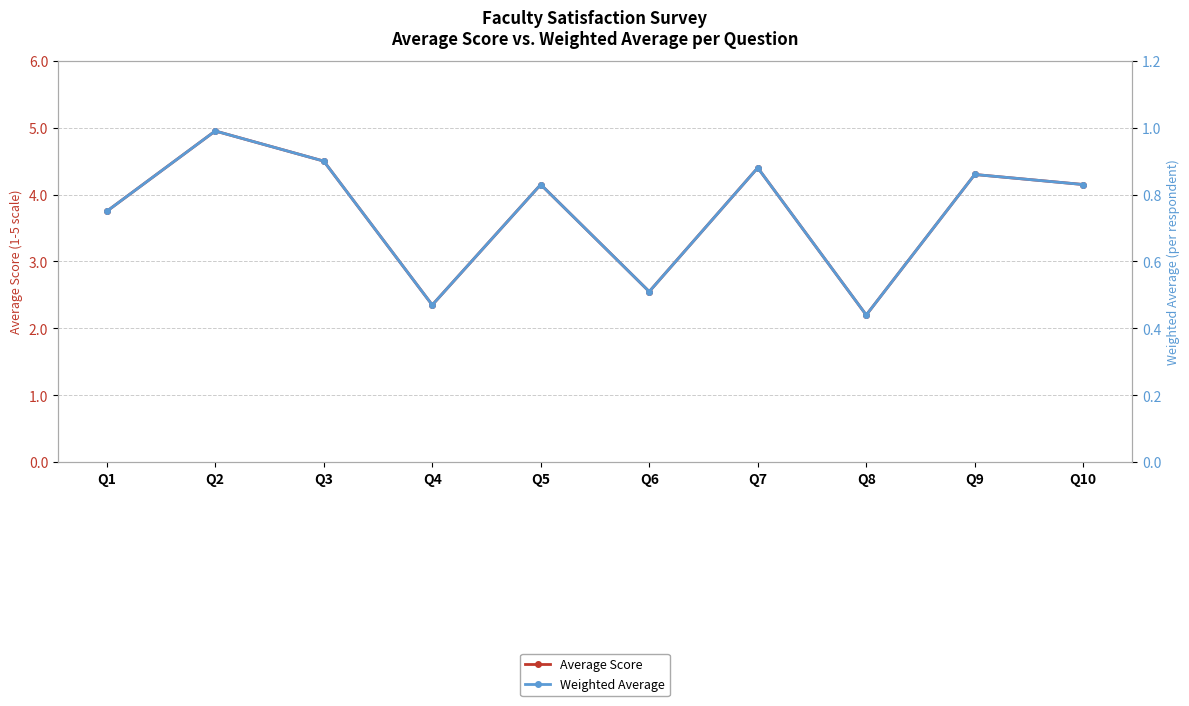

True or false: Average Score and Weighted Average intersect in this chart.

False